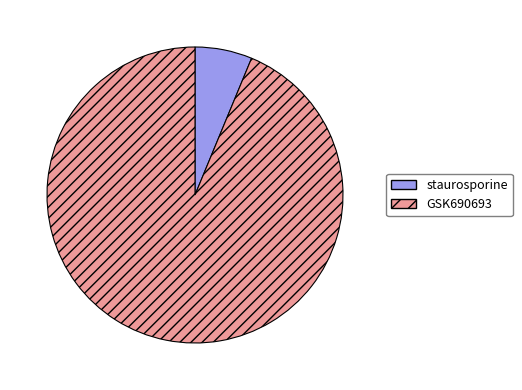

The staurosporine slice represents 1% of the pie. True or false?

False